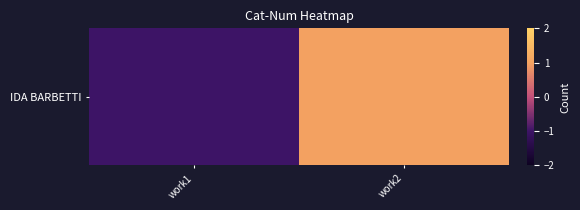

What is the greatest value displayed?

1.0